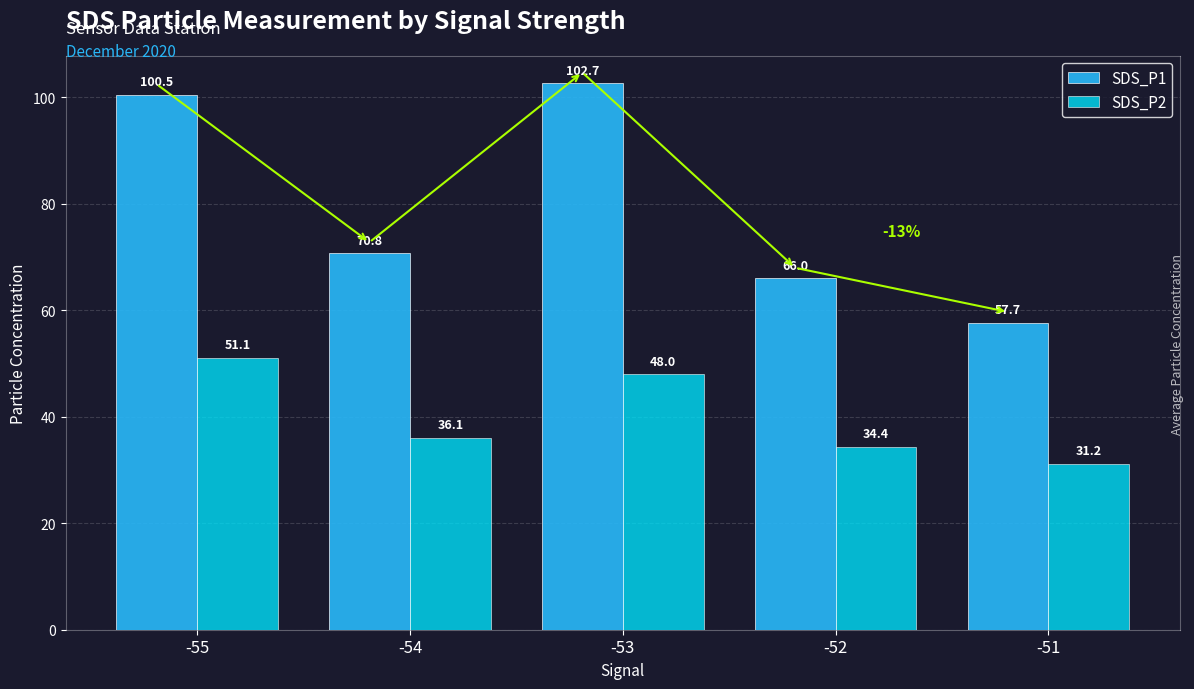

At which label does SDS_P2 reach its peak?

-55